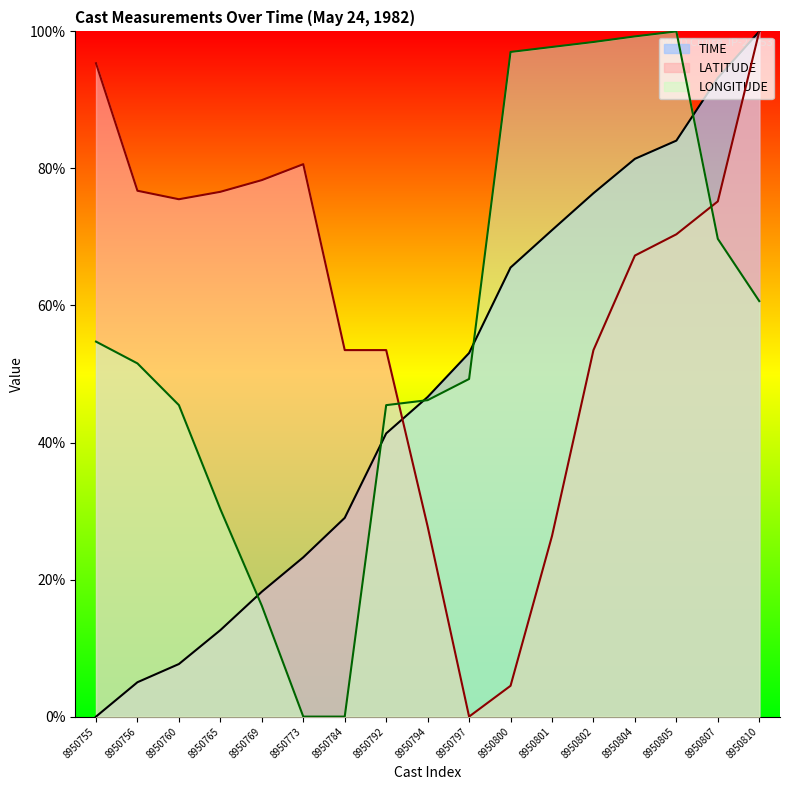

True or false: LATITUDE has a value of 27.8 at 8950794.

True